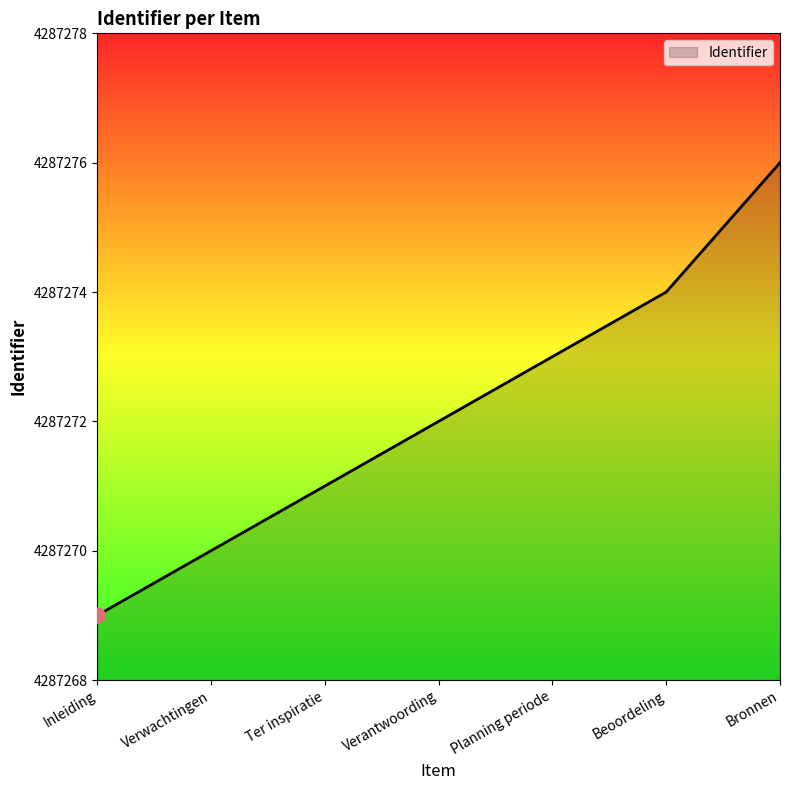

Approximately how many times larger is the value at Inleiding compared to Planning periode?

1.0